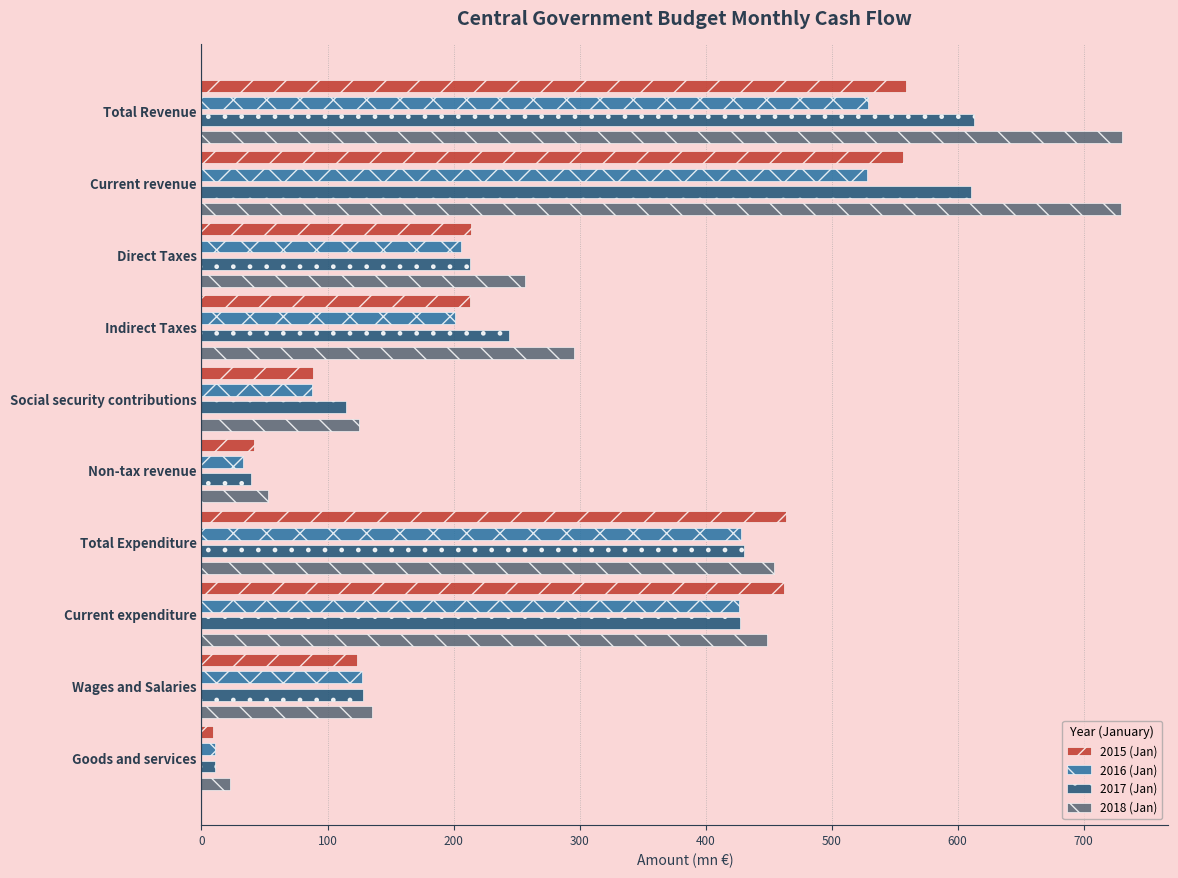

What is the highest value of the 2018 (Jan) series?

730.6